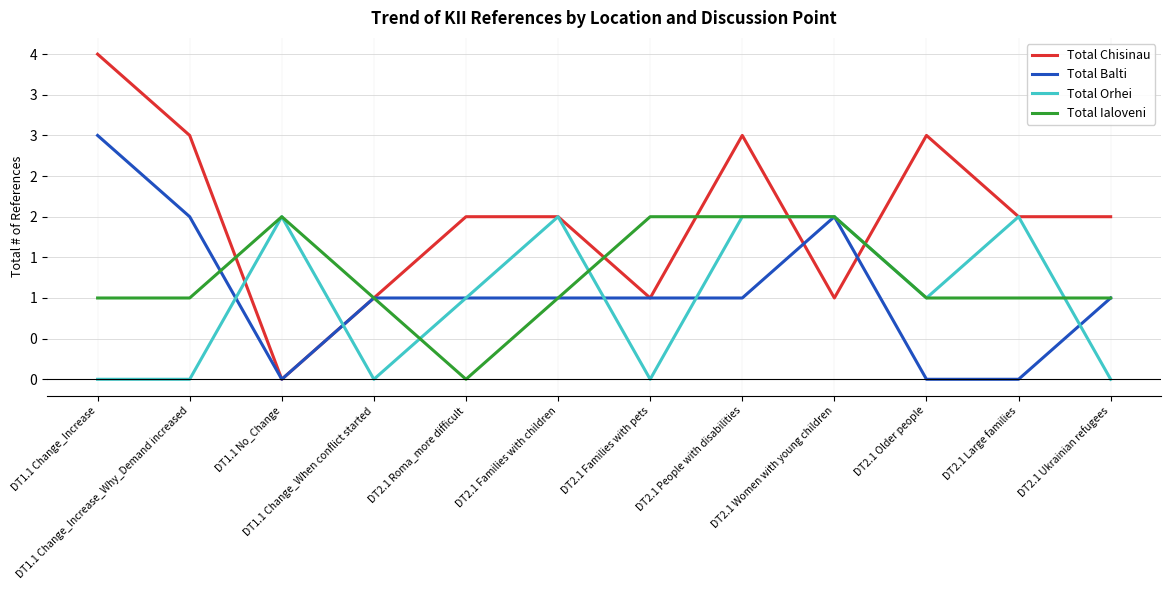

Is this an area chart (filled region under the line)?

No